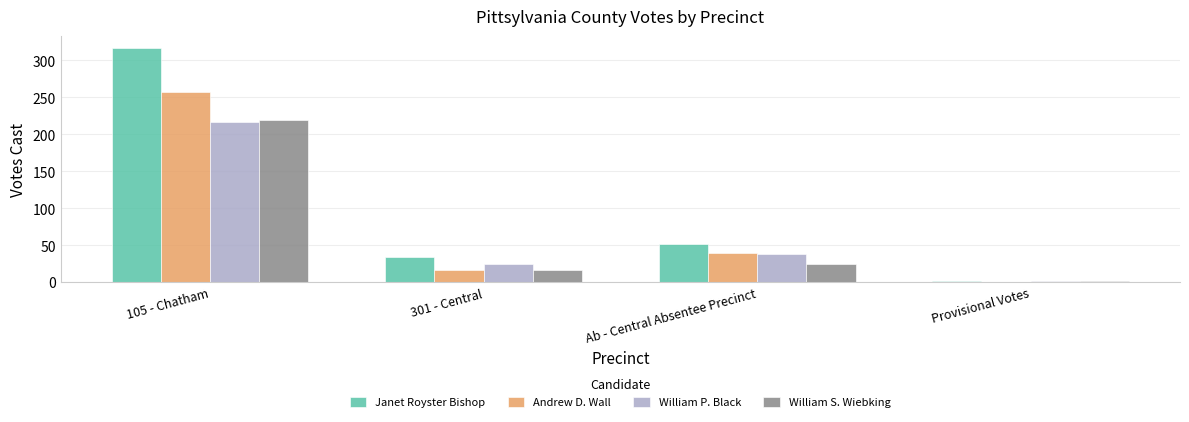

The William P. Black series shows 217 at 105 - Chatham. True or false?

True